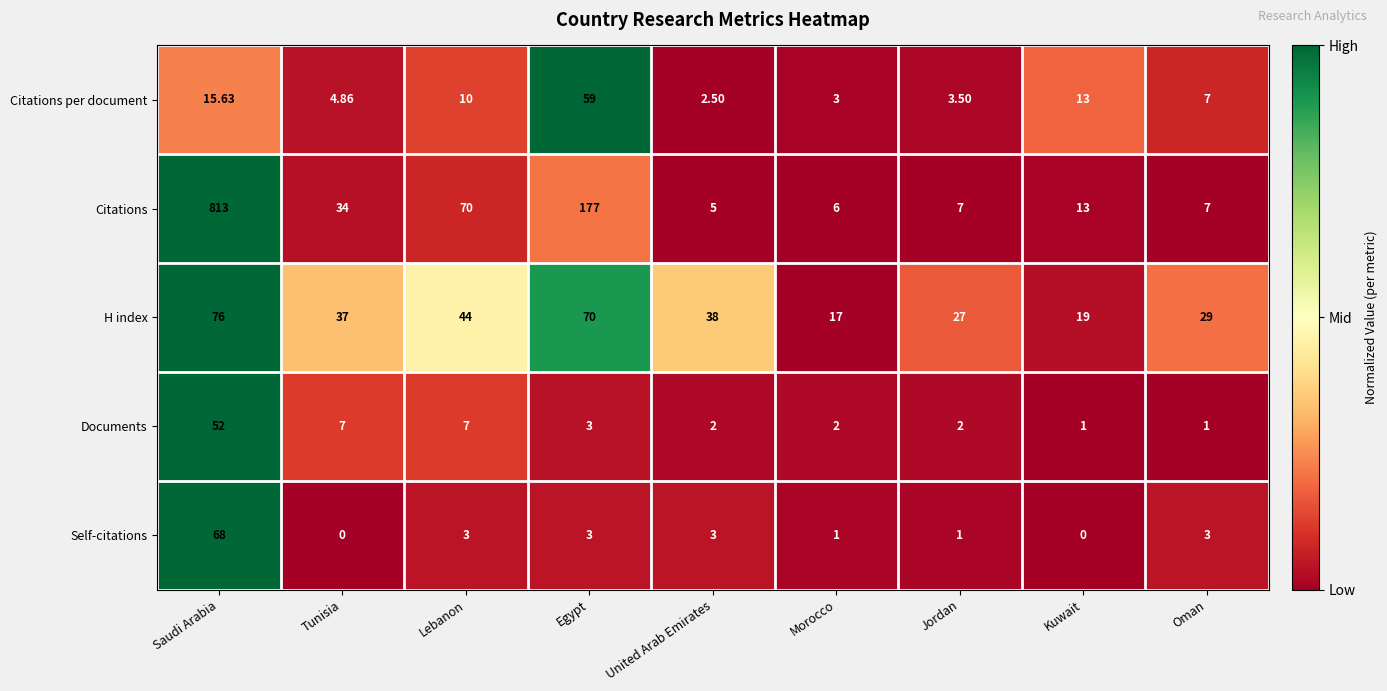

Between United Arab Emirates and Kuwait, which series saw the biggest shift?

H index